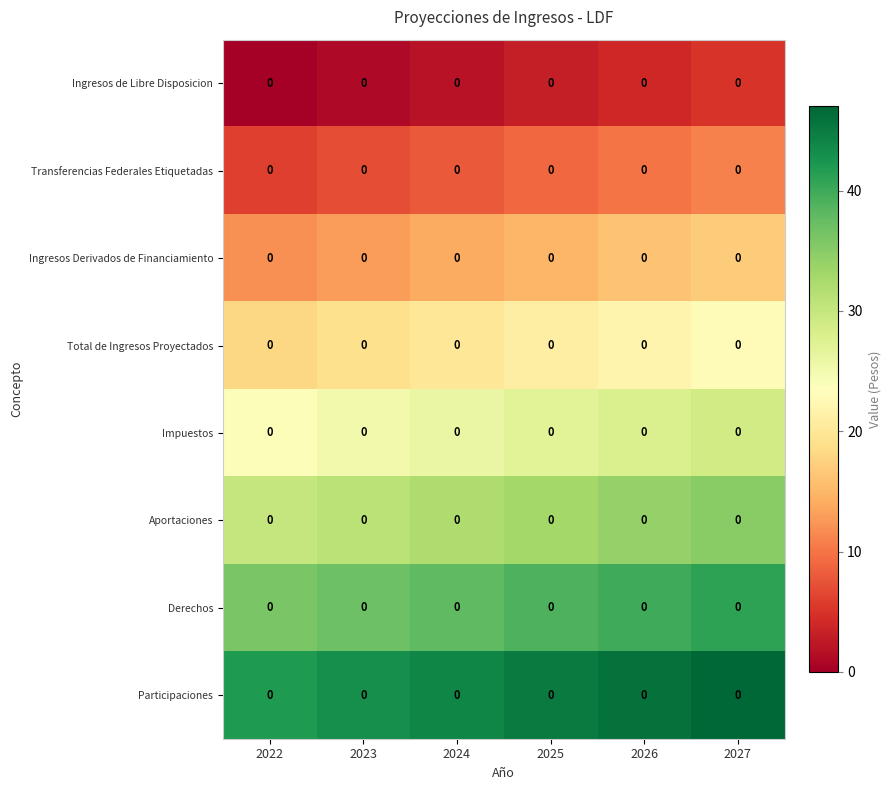

Which series has the widest spread of values?

Ingresos de Libre Disposicion